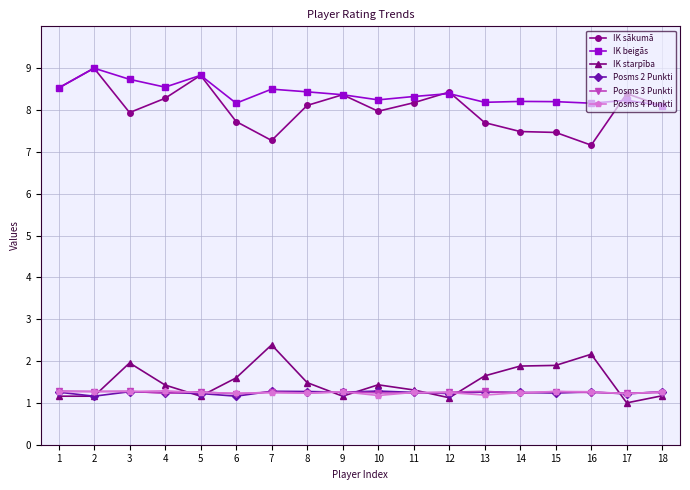

The value of Posms 4 Punkti at 7 is 1.2. True or false?

True